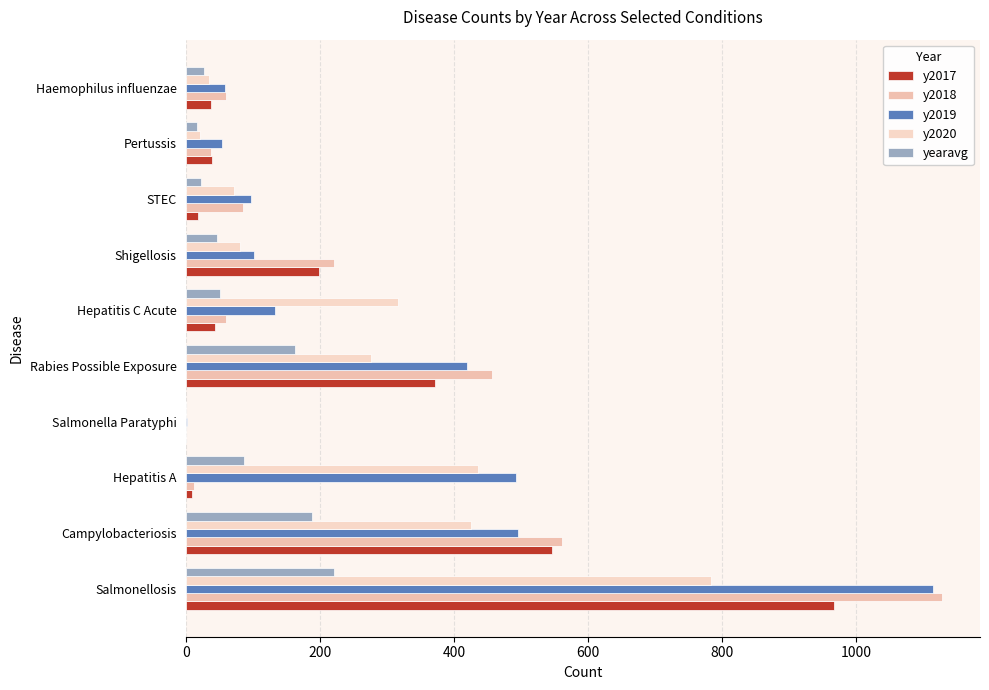

What is the difference between the second highest and minimum values in the y2018 series?

561.0